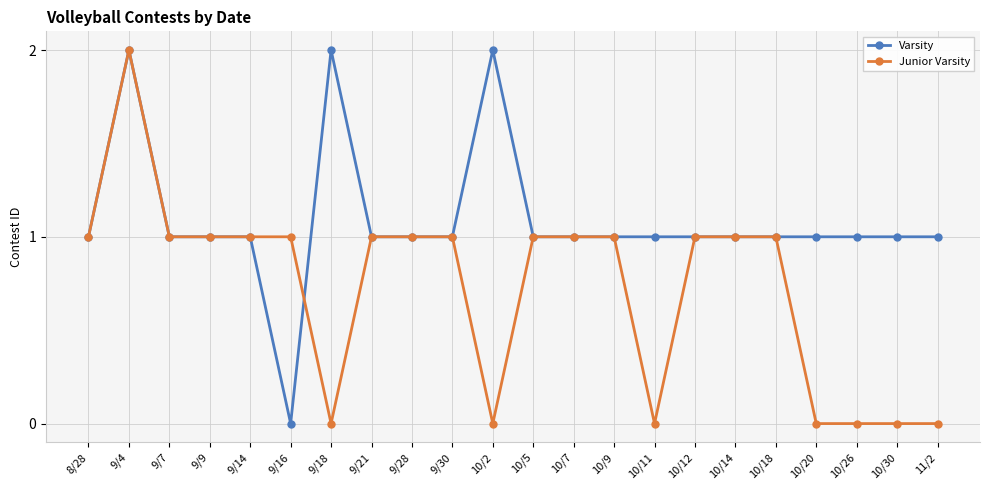

Reading left to right, what are all the values shown in this chart?

Varsity: 1	2	1	1	1	0	2	1	1	1	2	1	1	1	1	1	1	1	1	1	1	1
Junior Varsity: 1	2	1	1	1	1	0	1	1	1	0	1	1	1	0	1	1	1	0	0	0	0